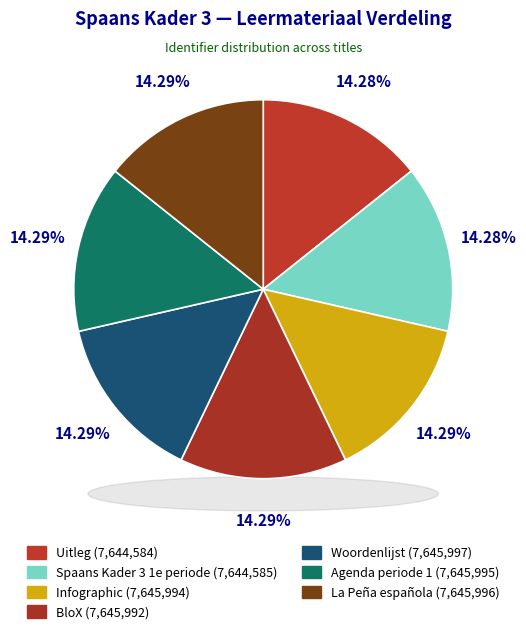

What is the ratio of the value at BloX to the value at Woordenlijst?

1.0